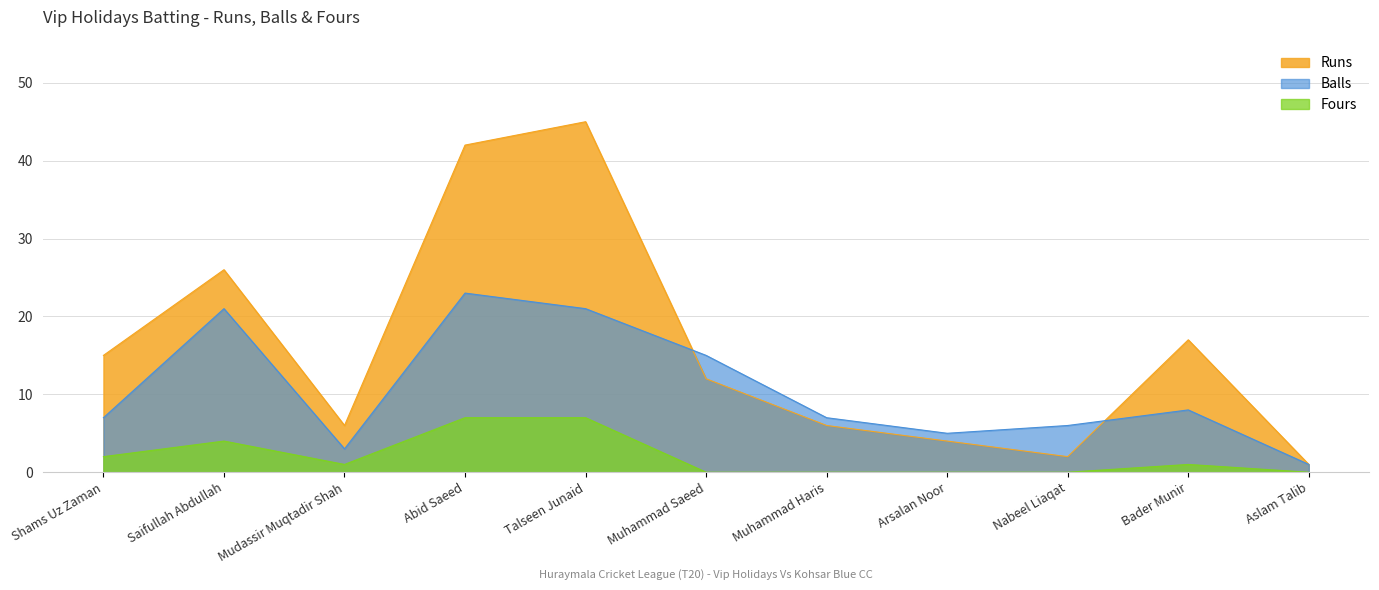

Which series has the largest total across all categories?

Runs